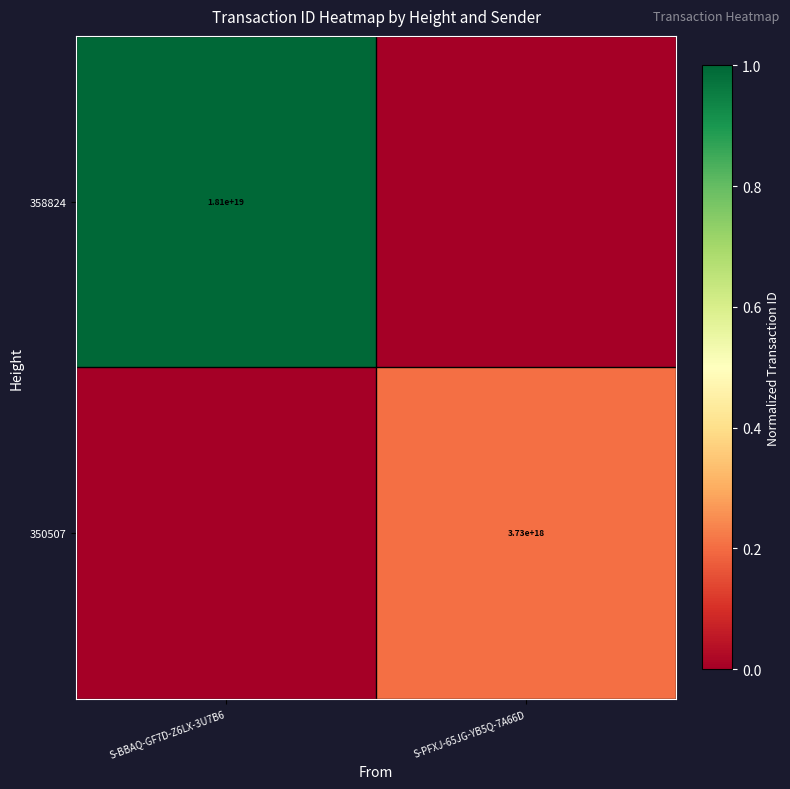

The value of 350507 at S-PFXJ-65JG-YB5Q-7A66D is 809673586046831872. True or false?

False